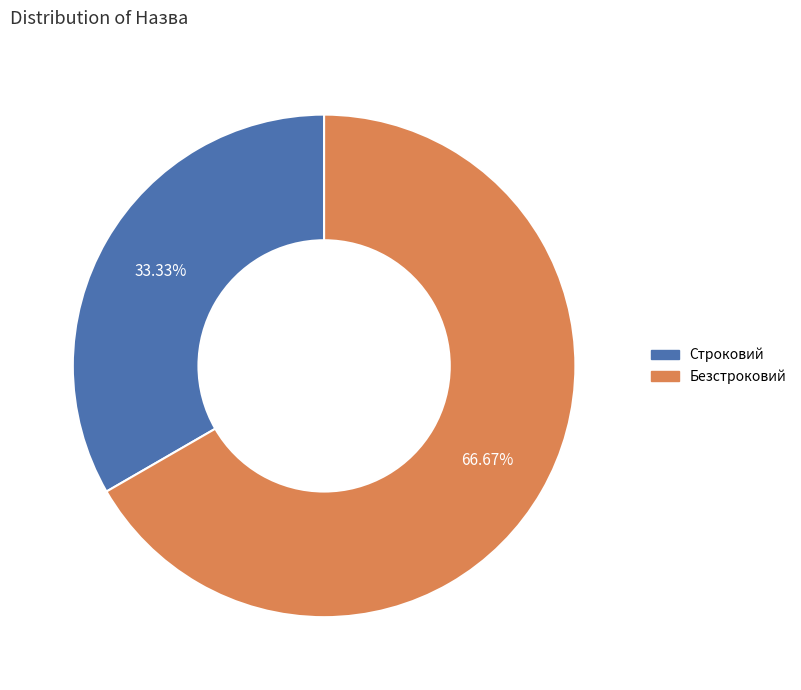

What percentage is the Строковий slice, to the nearest percent?

33%